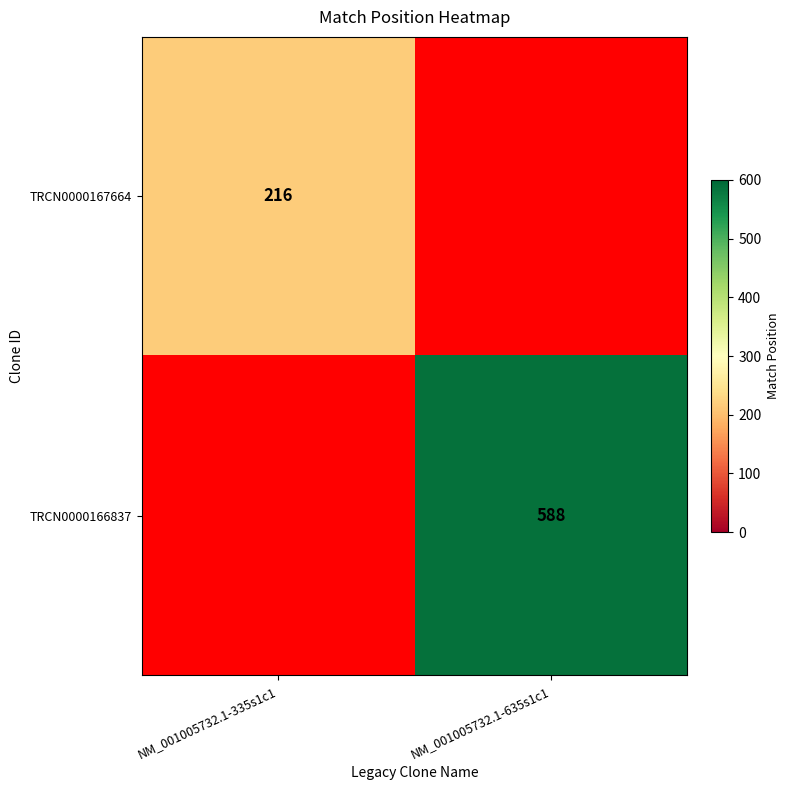

True or false: TRCN0000167664 has a value of 327 at NM_001005732.1-335s1c1.

False